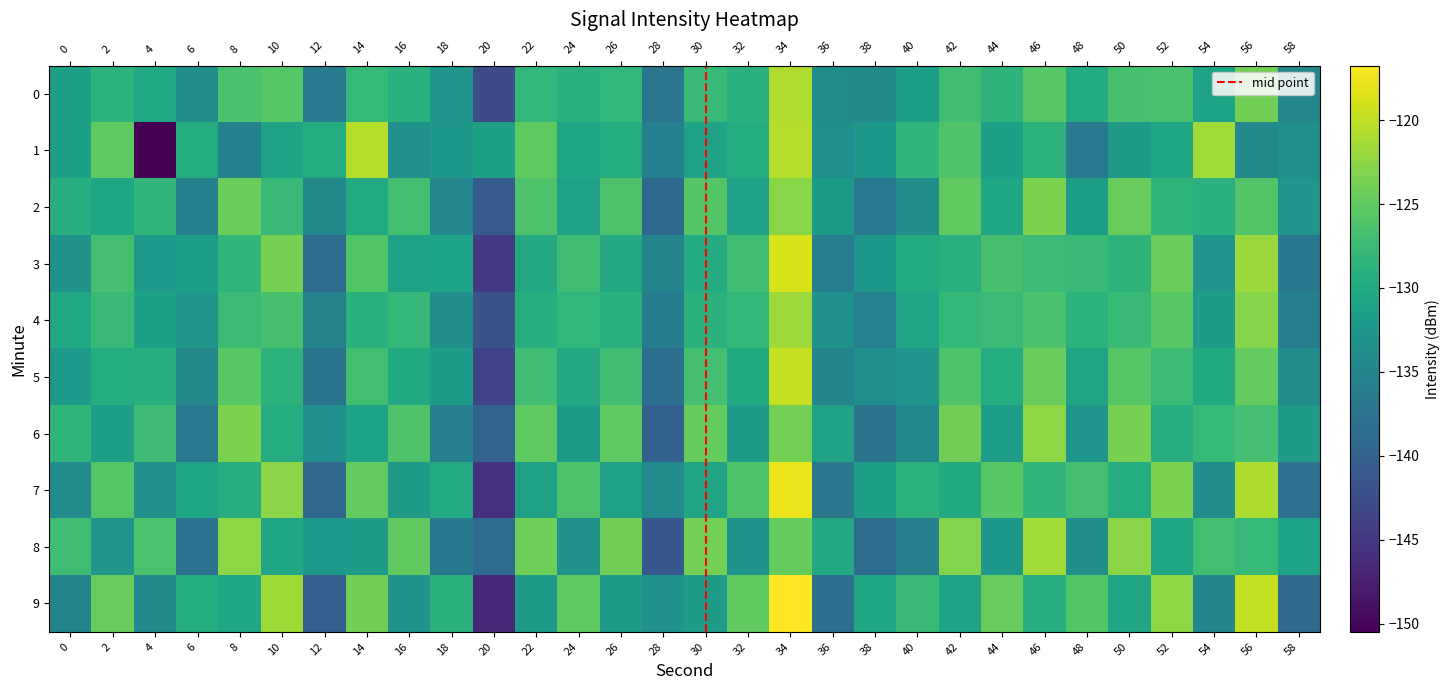

Reading left to right, extract all data points from this chart.

0: -131.3	-128.6	-130.4	-133.6	-126.5	-125.6	-136.4	-127.9	-129.0	-132.8	-142.7	-128.2	-129.1	-128.1	-137.2	-127.8	-129.0	-120.7	-134.1	-134.5	-131.7	-127.0	-128.5	-125.5	-129.7	-126.6	-126.5	-130.9	-123.9	-134.9
1: -131.3	-125.1	-150.5	-129.7	-135.7	-131.1	-129.6	-120.5	-133.5	-132.5	-131.3	-125.1	-130.5	-129.7	-135.7	-131.1	-129.6	-120.5	-133.5	-132.5	-128.3	-126.1	-131.5	-128.7	-136.7	-132.1	-130.6	-121.5	-134.5	-133.5
2: -129.3	-130.6	-128.4	-135.6	-124.5	-127.6	-134.4	-129.9	-127.0	-134.8	-140.7	-126.2	-131.1	-126.1	-139.2	-125.8	-131.0	-122.7	-132.1	-136.5	-133.7	-125.0	-130.5	-123.5	-131.7	-124.6	-128.5	-128.9	-125.9	-132.9
3: -133.3	-126.6	-132.4	-131.6	-128.5	-123.6	-138.4	-125.9	-131.0	-130.8	-144.7	-130.2	-127.1	-130.1	-135.2	-129.8	-127.0	-118.7	-136.1	-132.5	-129.7	-129.0	-126.5	-127.5	-127.7	-128.6	-124.5	-132.9	-121.9	-136.9
4: -130.3	-127.6	-131.4	-132.6	-127.5	-126.6	-135.4	-128.9	-128.0	-133.8	-141.7	-129.2	-128.1	-129.1	-136.2	-128.8	-128.0	-121.7	-133.1	-135.5	-130.7	-128.0	-127.5	-126.5	-128.7	-127.6	-125.5	-131.9	-122.9	-135.9
5: -132.3	-129.6	-129.4	-134.6	-125.5	-128.6	-137.4	-126.9	-130.0	-131.8	-143.7	-127.2	-130.1	-127.1	-138.2	-126.8	-130.0	-119.7	-135.1	-133.5	-132.7	-126.0	-129.5	-124.5	-130.7	-125.6	-127.5	-129.9	-124.9	-133.9
6: -128.3	-131.6	-127.4	-136.6	-123.5	-129.6	-133.4	-130.9	-126.0	-135.8	-139.7	-125.2	-132.1	-125.1	-140.2	-124.8	-132.0	-123.7	-131.1	-137.5	-134.7	-124.0	-131.5	-122.5	-132.7	-123.6	-129.5	-127.9	-126.9	-131.9
7: -134.3	-125.6	-133.4	-130.6	-129.5	-122.6	-139.4	-124.9	-132.0	-129.8	-145.7	-131.2	-126.1	-131.1	-134.2	-130.8	-126.0	-117.7	-137.1	-131.5	-128.7	-130.0	-125.5	-128.5	-126.7	-129.6	-123.5	-133.9	-120.9	-137.9
8: -127.3	-132.6	-126.4	-137.6	-122.5	-130.6	-132.4	-131.9	-125.0	-136.8	-138.7	-124.2	-133.1	-124.1	-141.2	-123.8	-133.0	-124.7	-130.1	-138.5	-135.7	-123.0	-132.5	-121.5	-133.7	-122.6	-130.5	-126.9	-127.9	-130.9
9: -135.3	-124.6	-134.4	-129.6	-130.5	-121.6	-140.4	-123.9	-133.0	-128.8	-146.7	-132.2	-125.1	-132.1	-133.2	-131.8	-125.0	-116.7	-138.1	-130.5	-127.7	-131.0	-124.5	-129.5	-125.7	-130.6	-122.5	-134.9	-119.9	-138.9